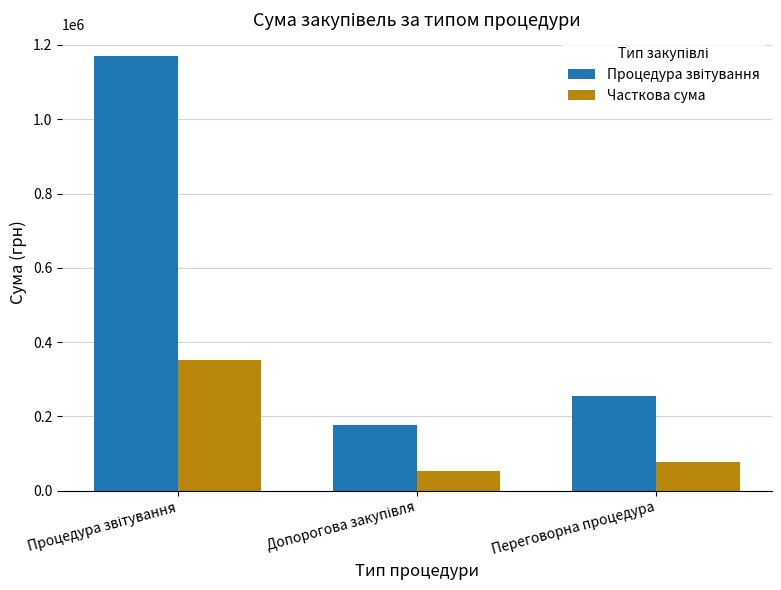

The Часткова сума series shows 76374.0 at Переговорна процедура. True or false?

True